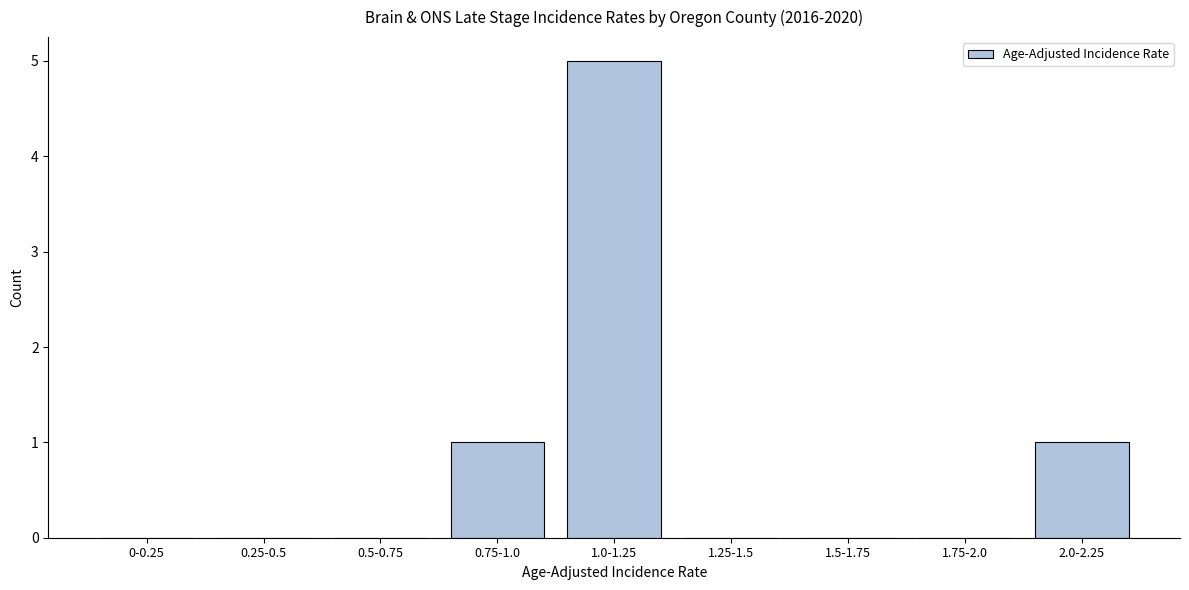

Reading left to right, list all the values displayed in this chart.

0-0.25=0	0.25-0.5=0	0.5-0.75=0	0.75-1.0=1	1.0-1.25=5	1.25-1.5=0	1.5-1.75=0	1.75-2.0=0	2.0-2.25=1